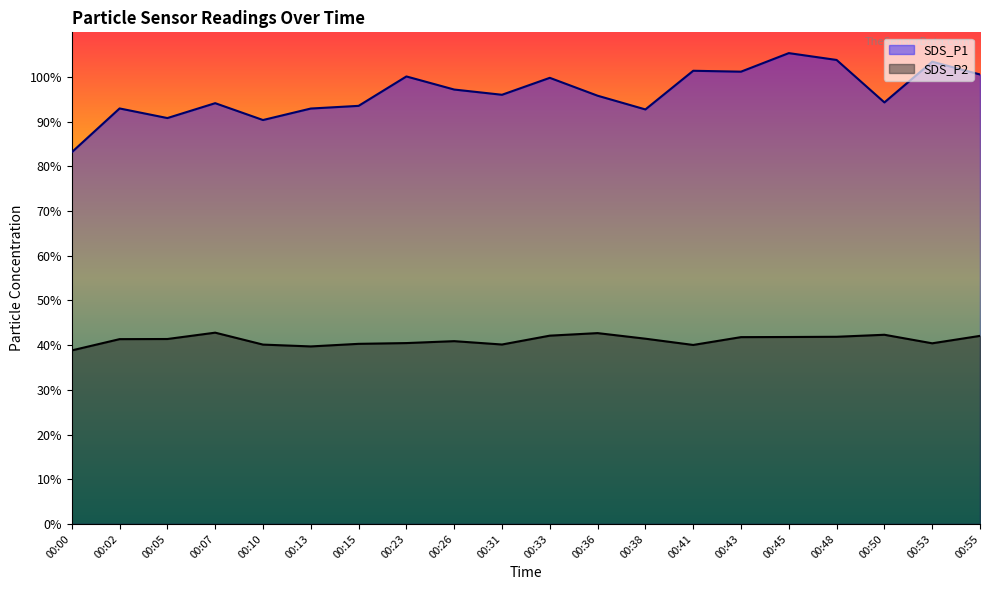

What is the spread (max minus min) of values at 00:31?

55.9